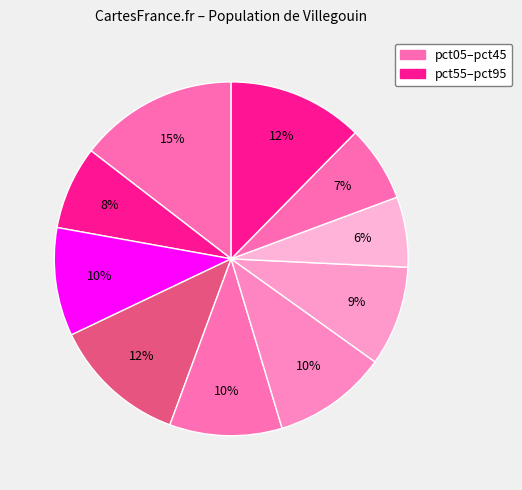

To the nearest percent, what is the average slice percentage?

10%